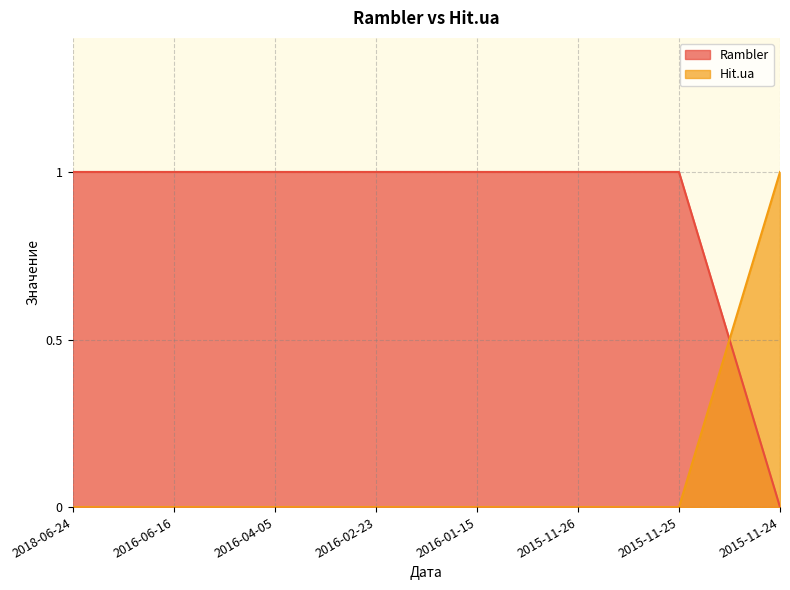

List the series in order of their overall mean, highest first.

Rambler, Hit.ua